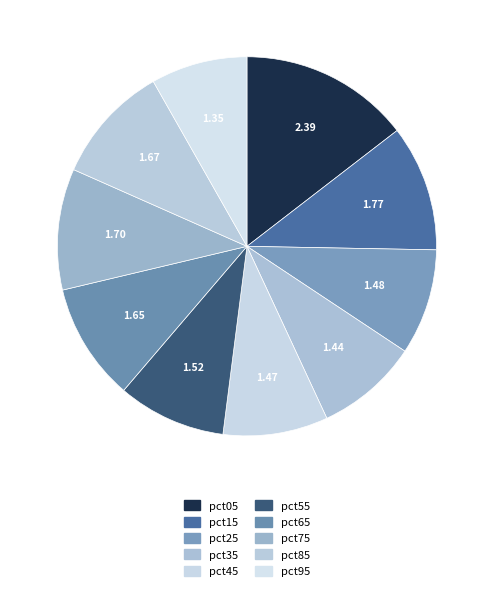

How many segments does this pie chart have?

10